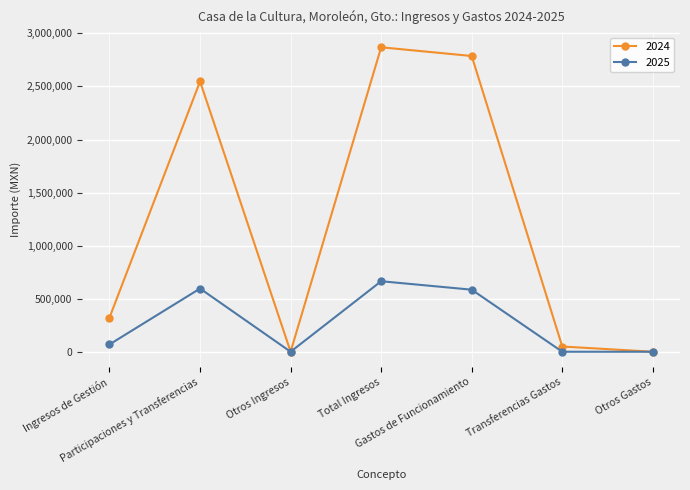

What is the sum of the 2025 values at Otros Gastos and Participaciones y Transferencias?

595507.7